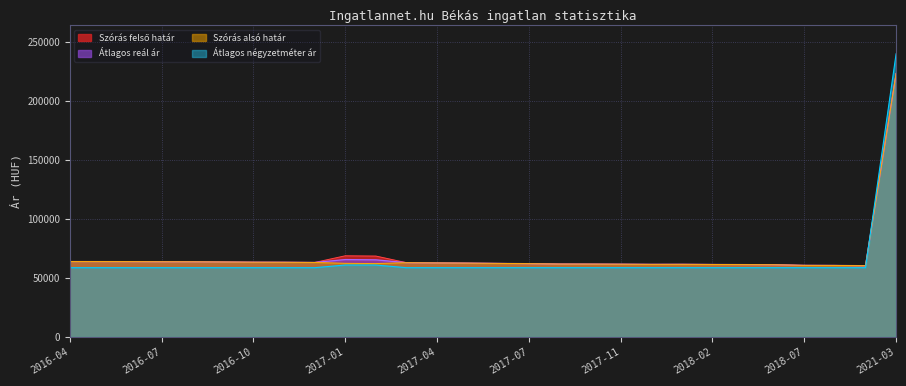

True or false: Átlagos négyzetméter ár has a value of 98525 at 2017-03.

False